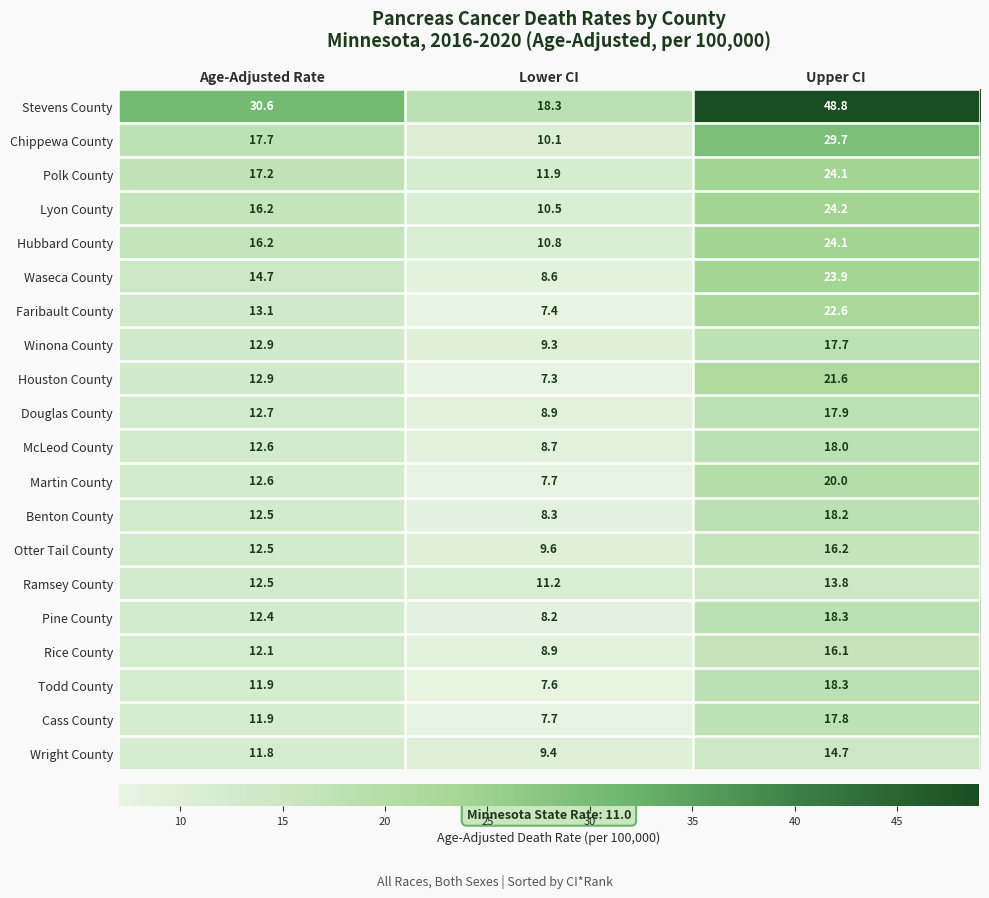

Between Lower CI and Upper CI, which series saw the biggest shift?

Stevens County